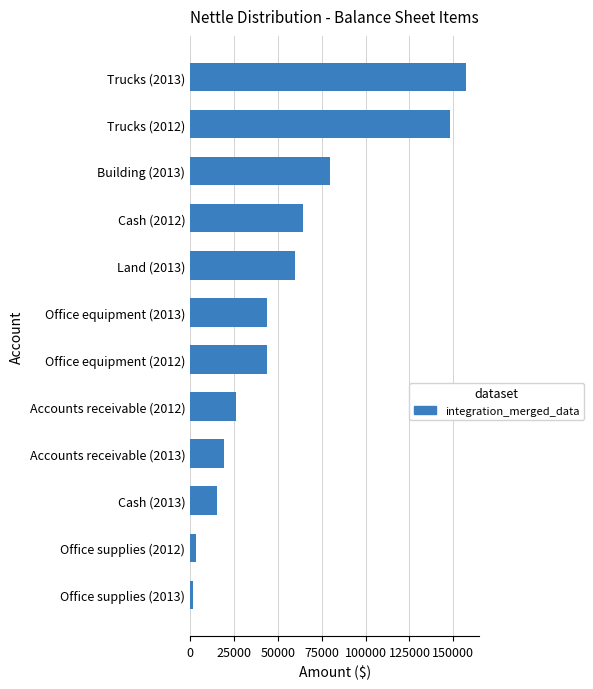

How many data points are less than 44000?

5